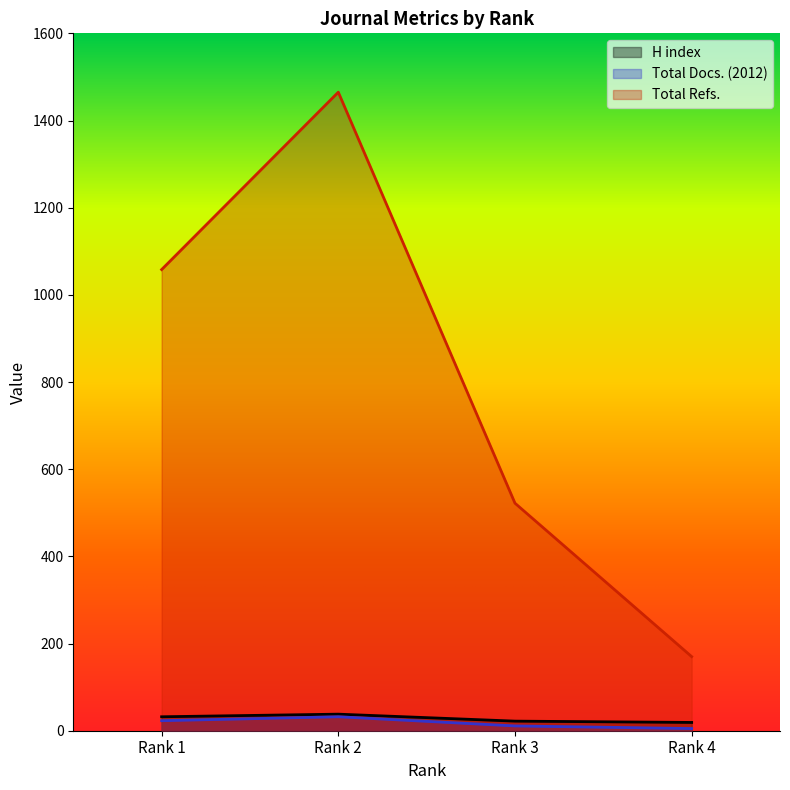

Is it true that Total Refs. equals 522 at Rank 3?

True